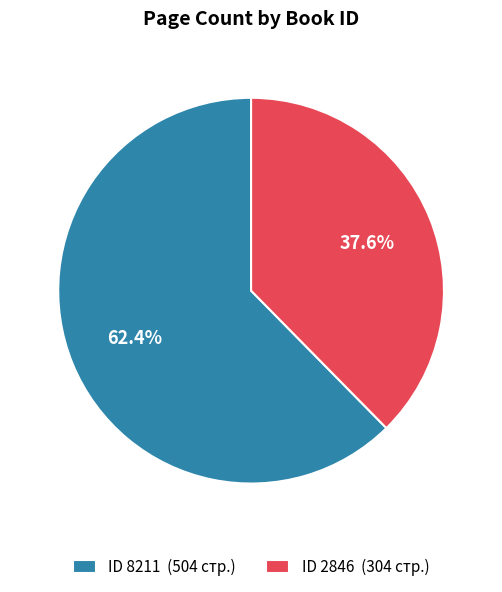

How much of the chart is everything except ID 8211 (504 стр.)?

37.6%